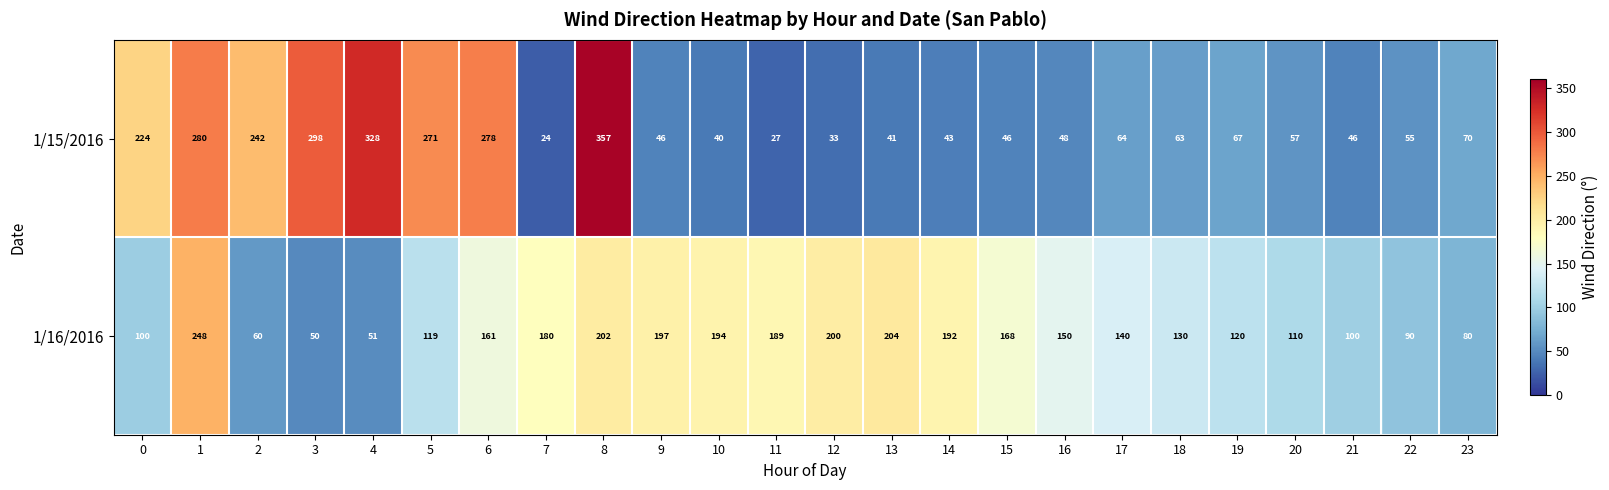

Rank the series by their maximum value, from highest to lowest.

1/15/2016, 1/16/2016